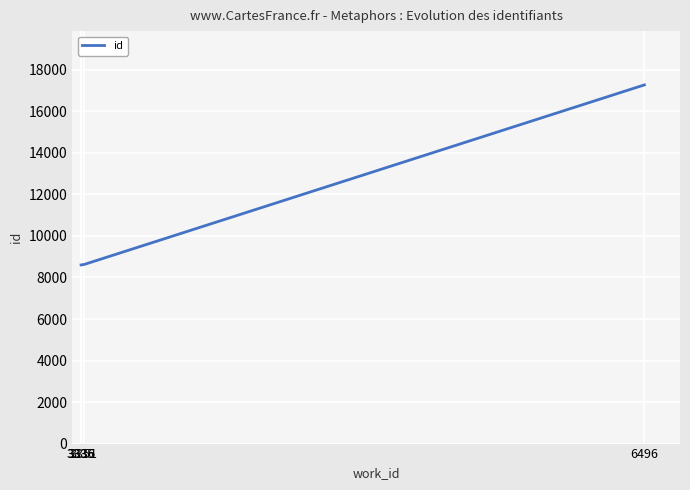

True or false: the data has more than 2 interior local peaks.

False